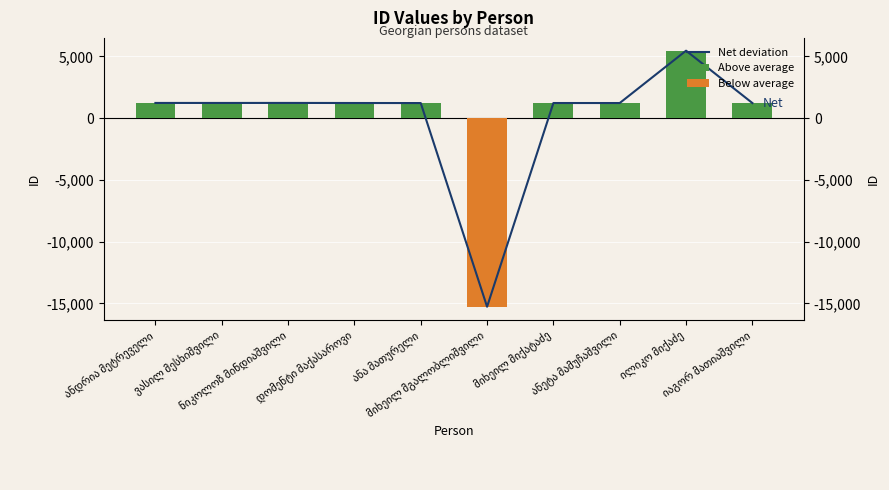

At which category is the sum across all series the highest?

ილიკო მიქაძე